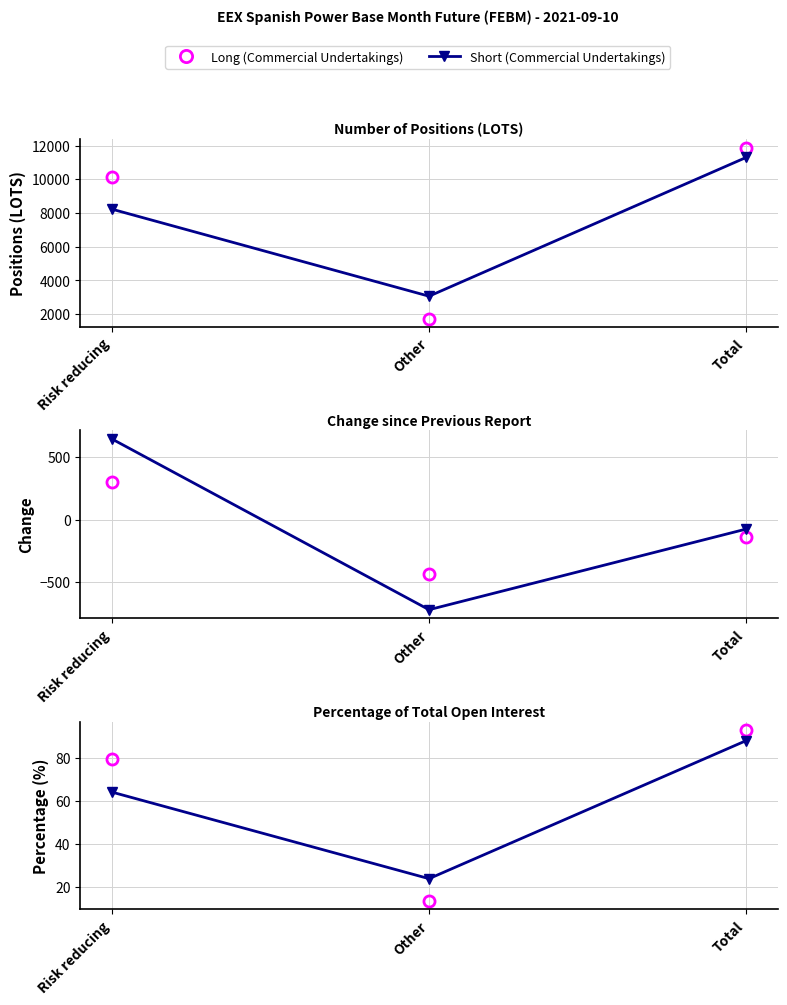

List the series in order of their peak value, highest first.

Long (Commercial Undertakings), Short (Commercial Undertakings)